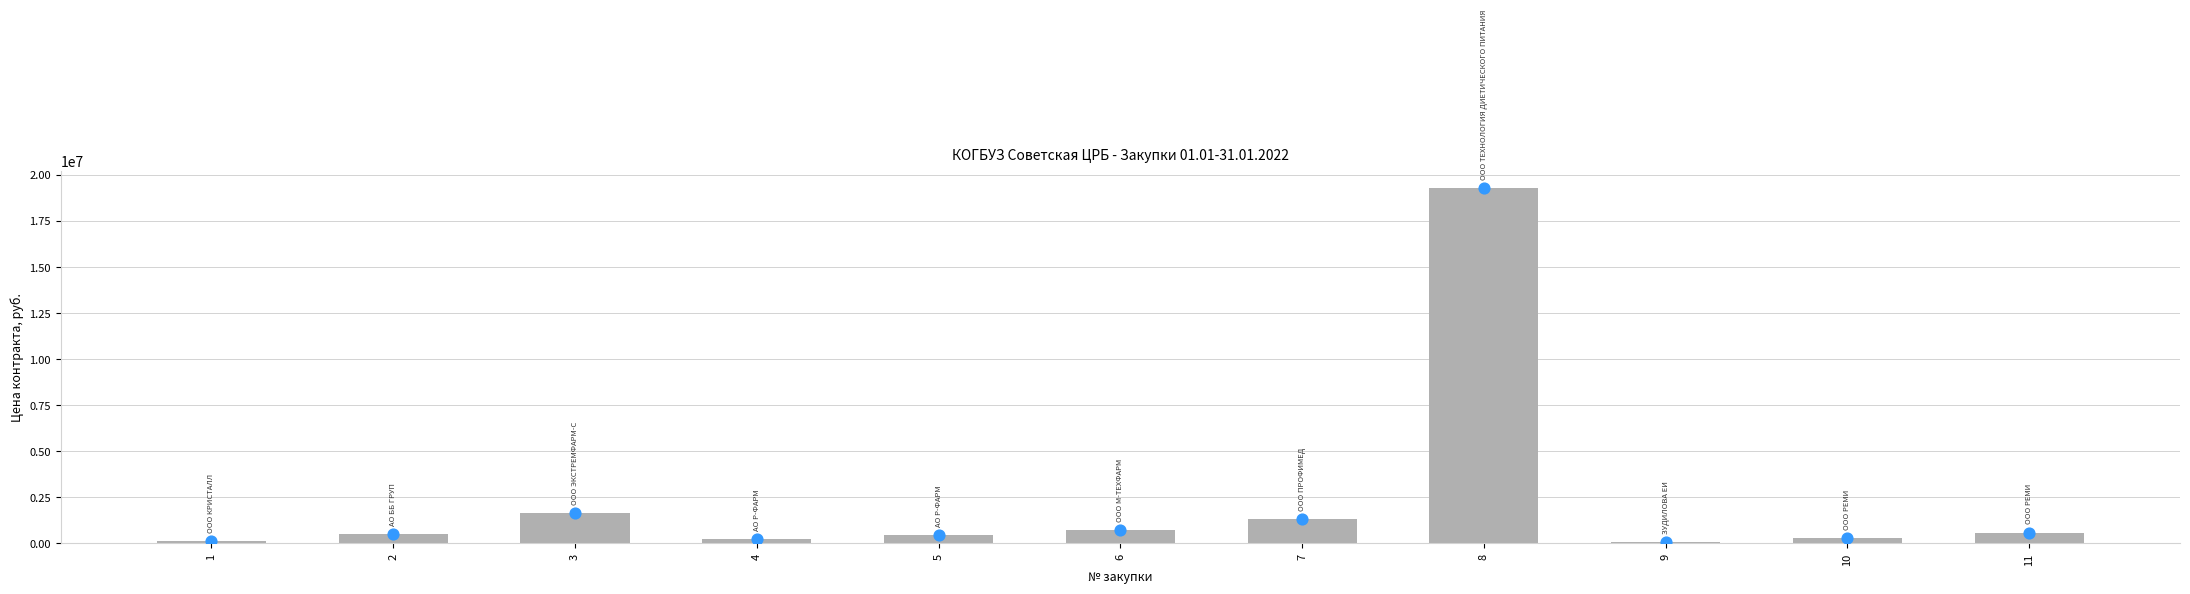

Approximately how many times larger is the value at 5 compared to 10?

1.6